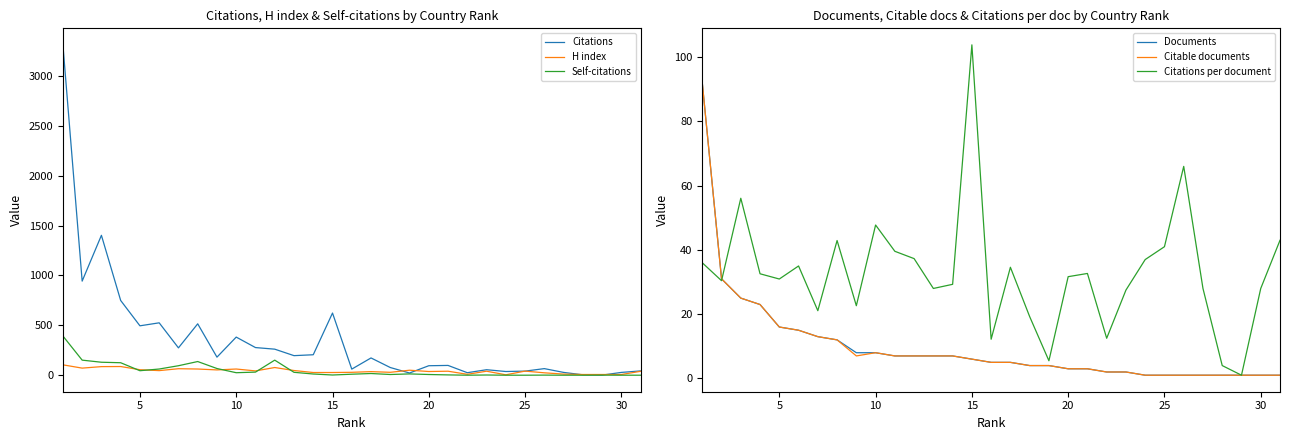

Is it true that H index equals 26.0 at 35?

False